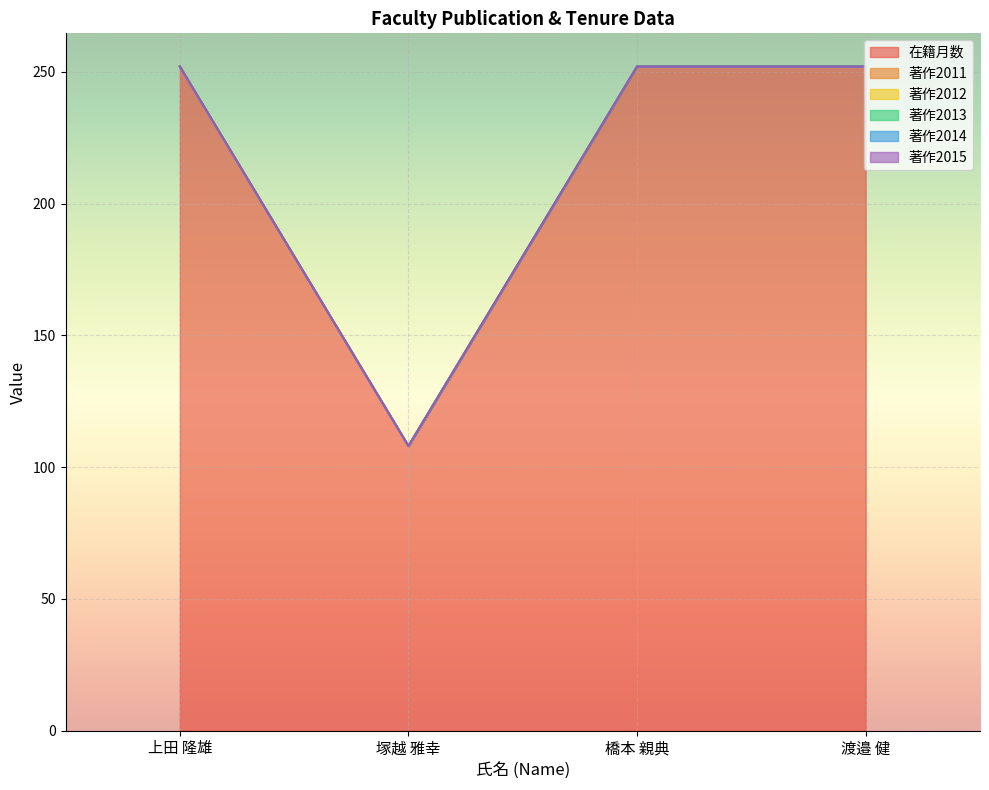

At which category is the sum across all series the highest?

上田 隆雄